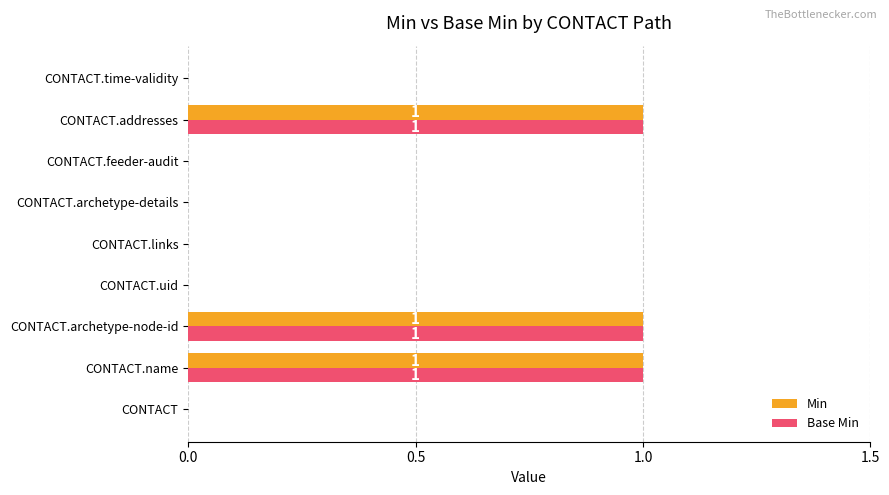

What is the sum of all Base Min values?

3